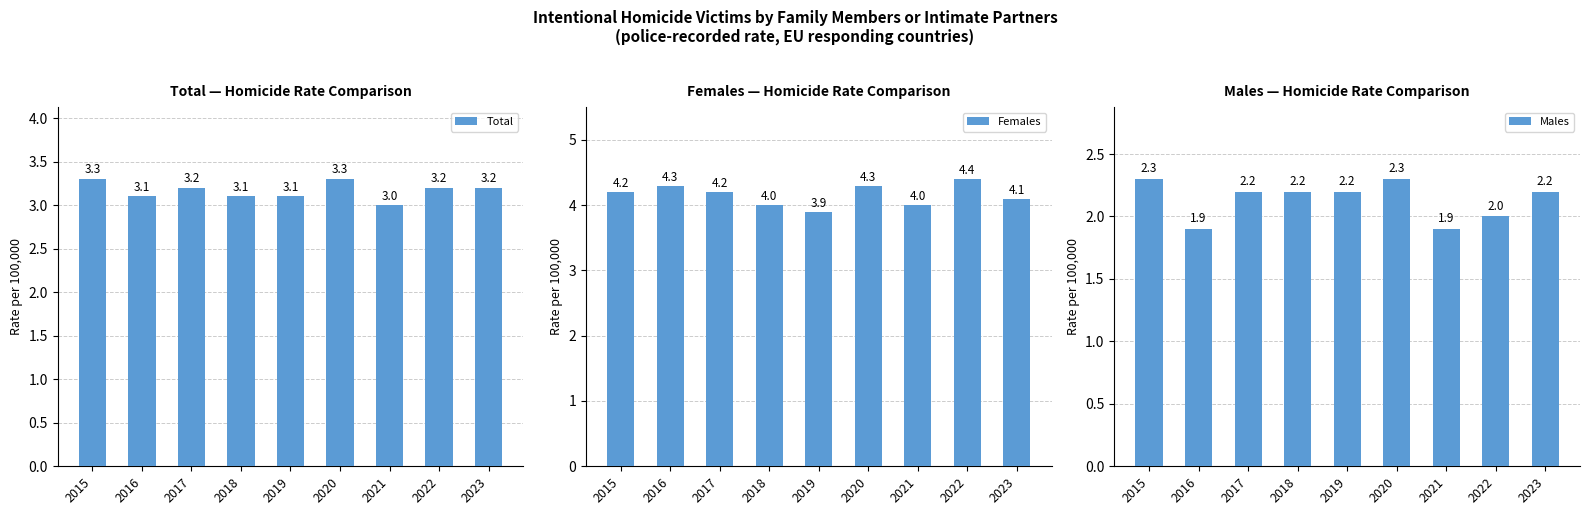

What is the difference between the maximum and minimum values in the Females series?

0.5